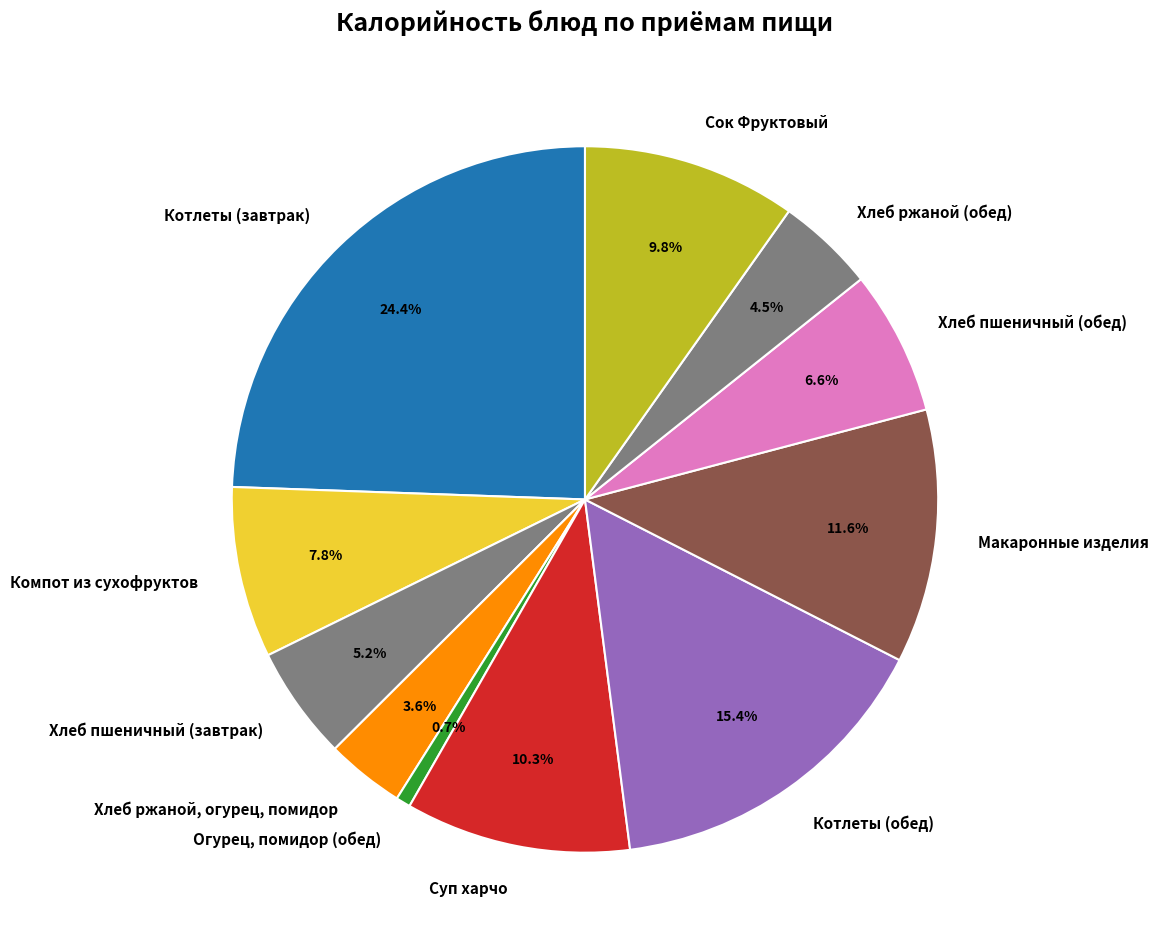

To the nearest percent, what is the combined percentage of Хлеб пшеничный (завтрак) and Котлеты (завтрак)?

30%